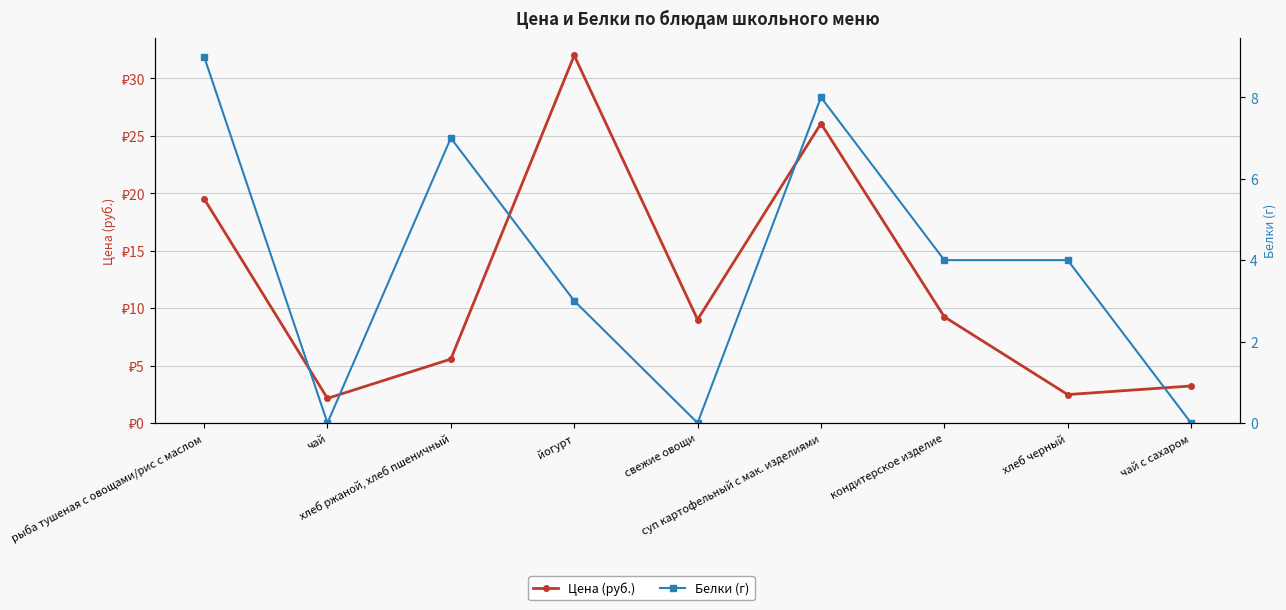

Where do Белки (г) and Цена (руб.) first cross each other?

чай and хлеб ржаной, хлеб пшеничный